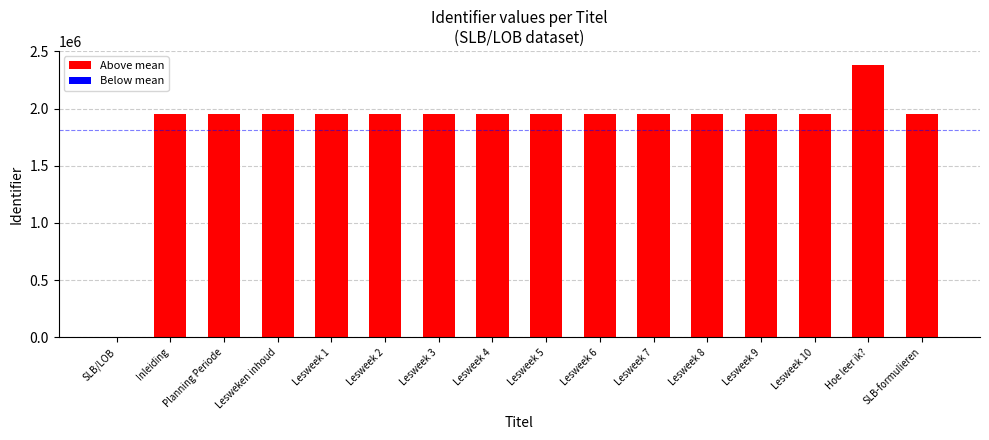

What is the ratio of the value at Lesweek 5 to the value at Lesweek 8?

1.0